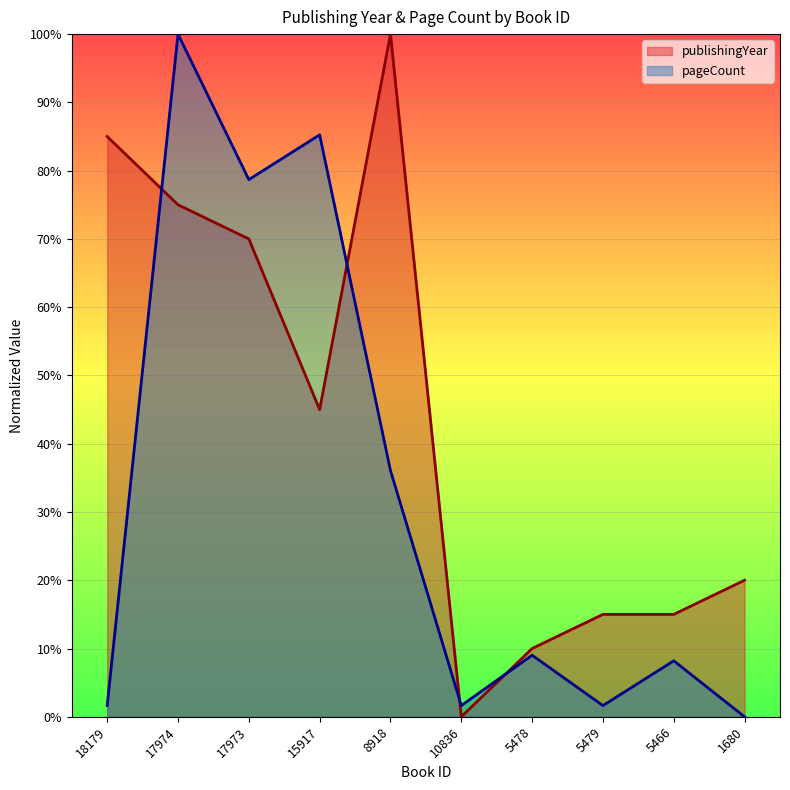

In publishingYear, how many points are lower than both neighbors (excluding endpoints)?

2